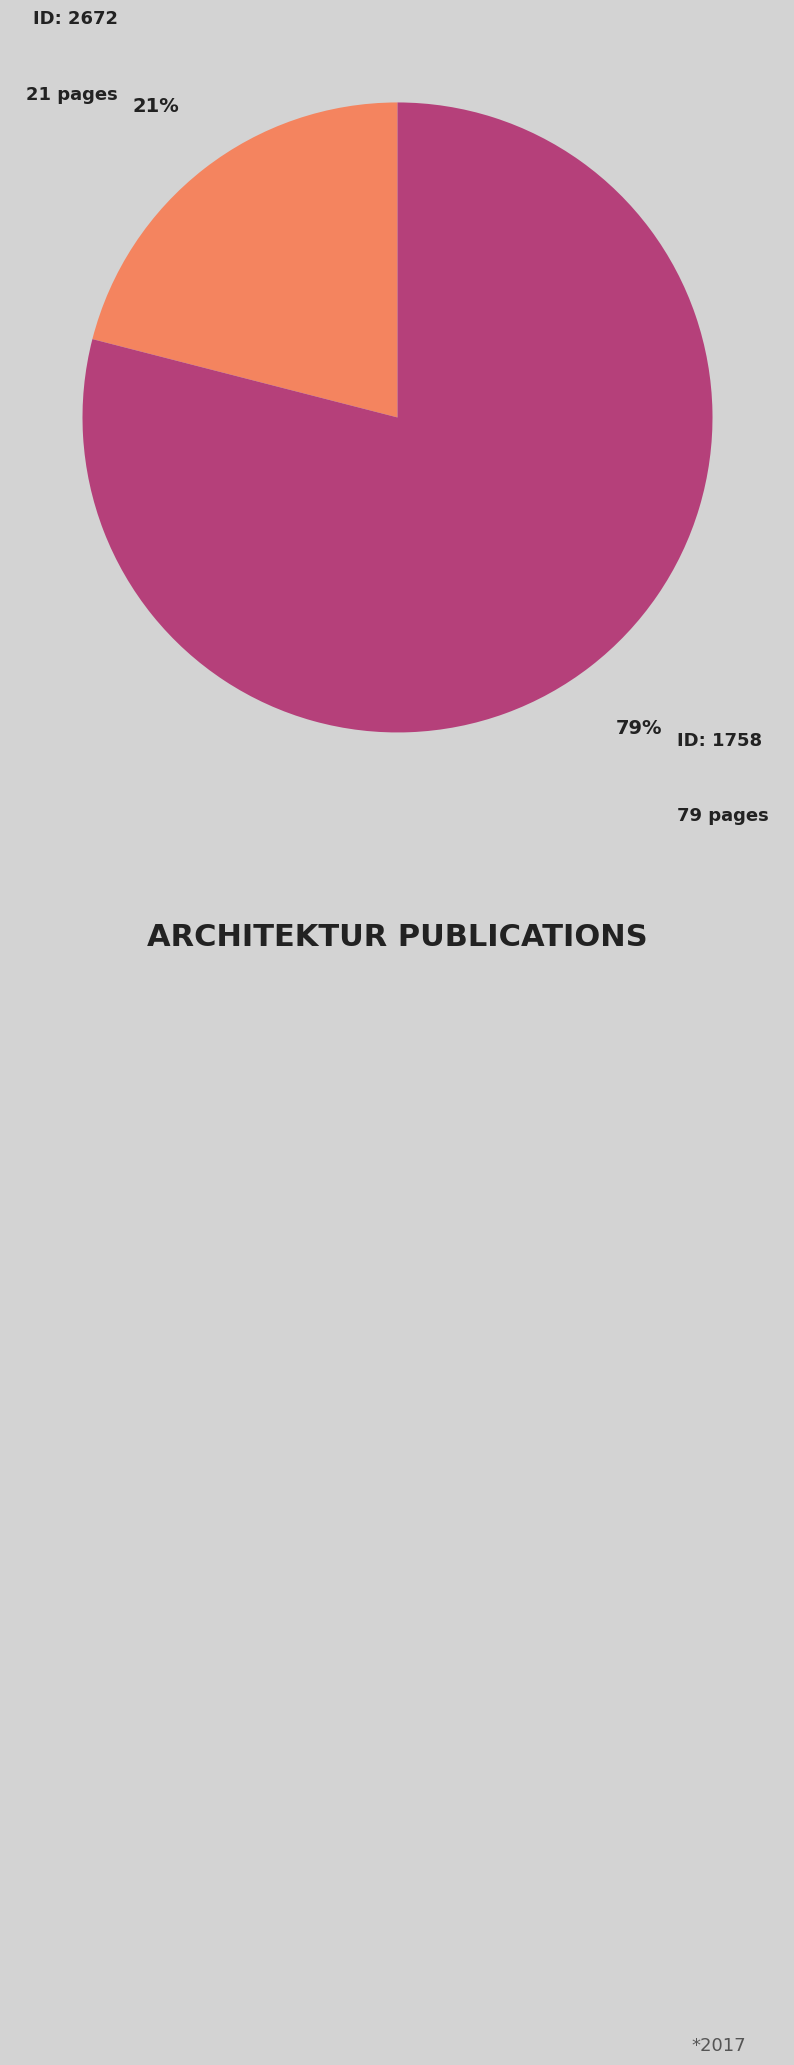

Count the number of slices in the pie.

2